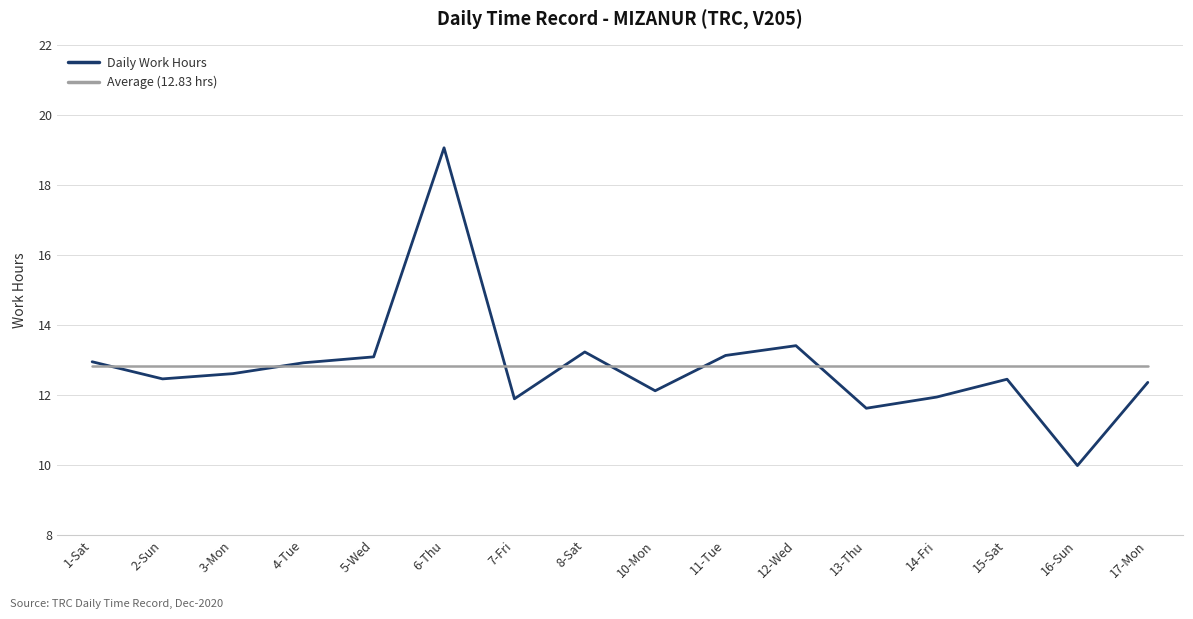

What is the total value across all series at 10-Mon?

24.9